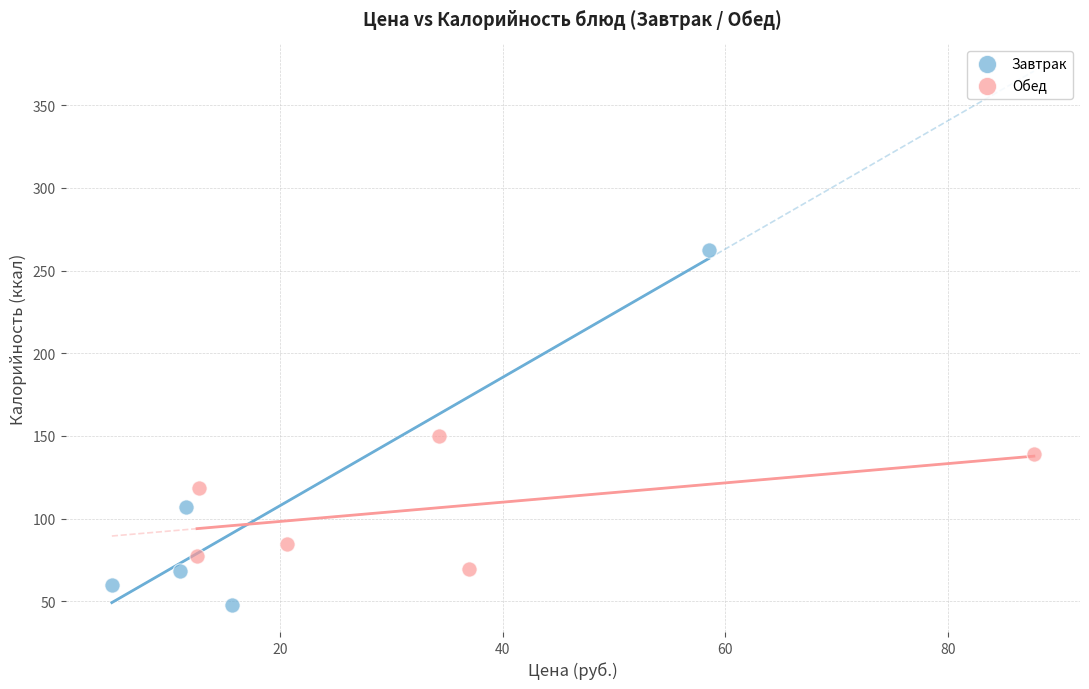

Which series contains the lowest Y value?

Завтрак